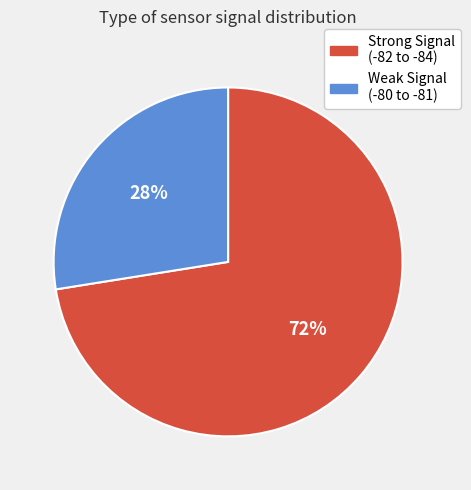

Count the number of slices in the pie.

2